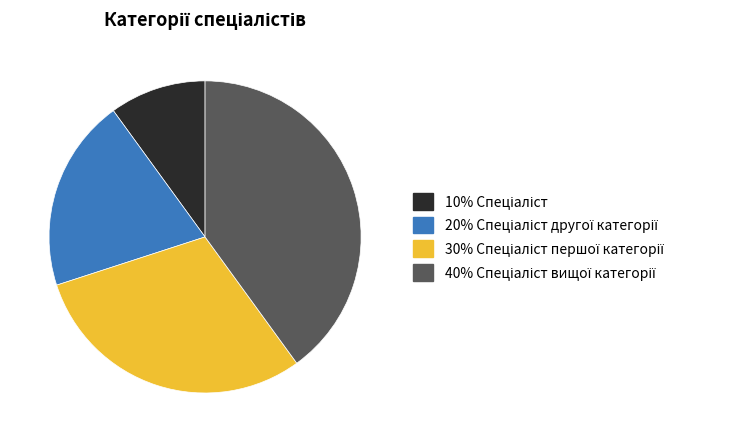

How many segments does this pie chart have?

4